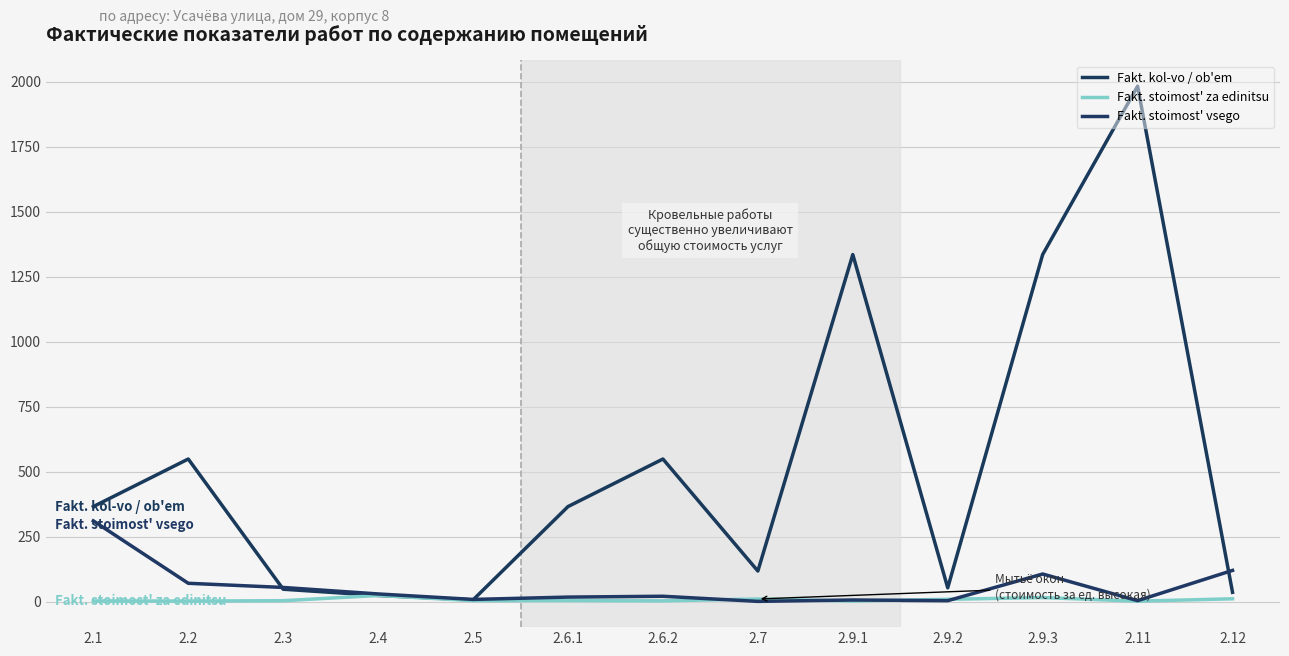

How many lines are shown in the chart?

3